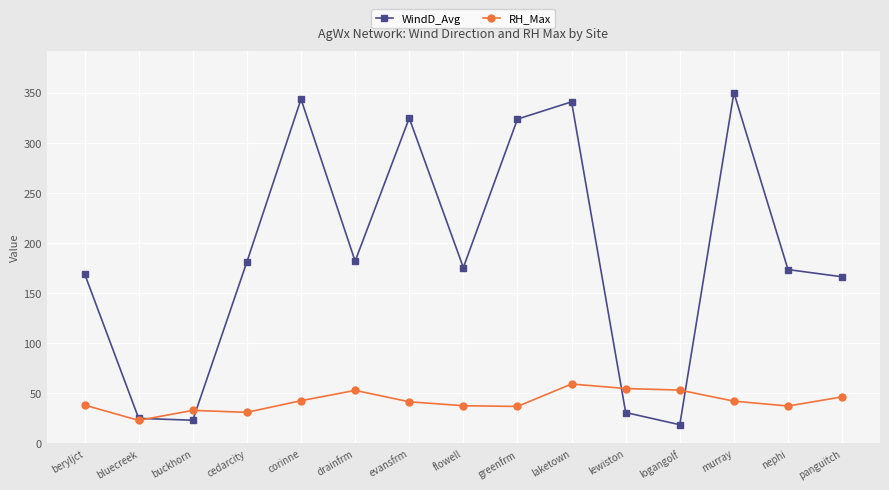

List the series in order of their peak value, lowest first.

RH_Max, WindD_Avg